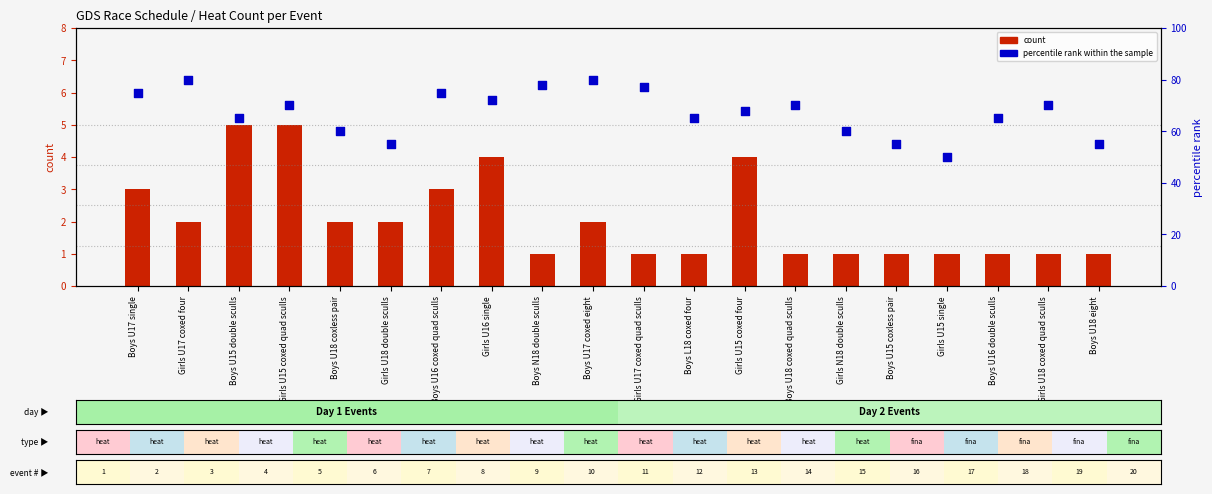

At how many categories does at least one series exceed 63?

14